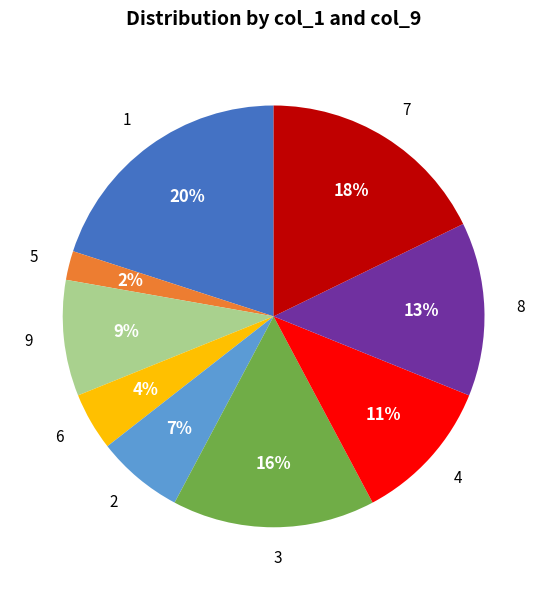

Which category has the biggest portion of the pie?

1